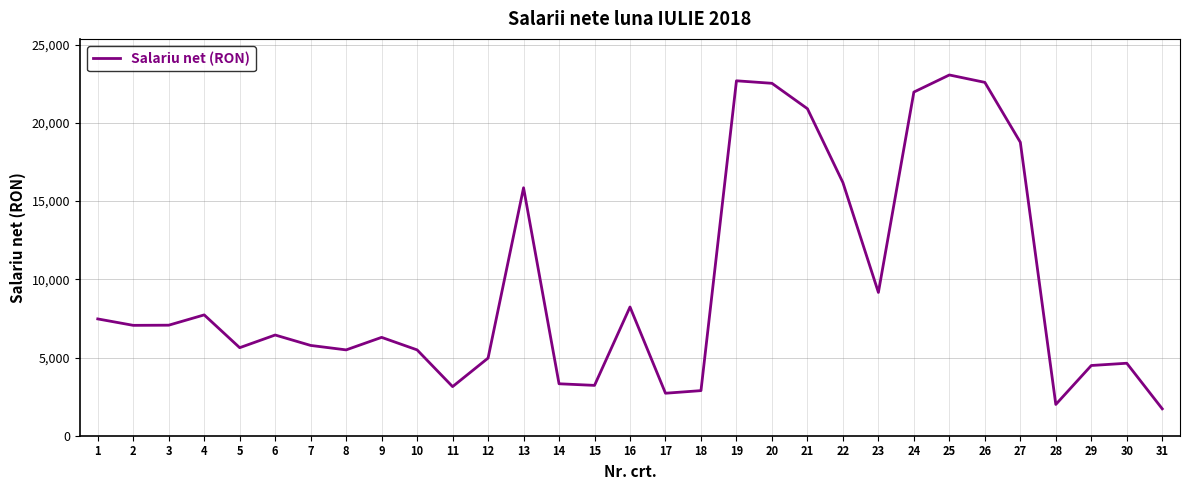

What is the change in value from 6 to 7?

-666